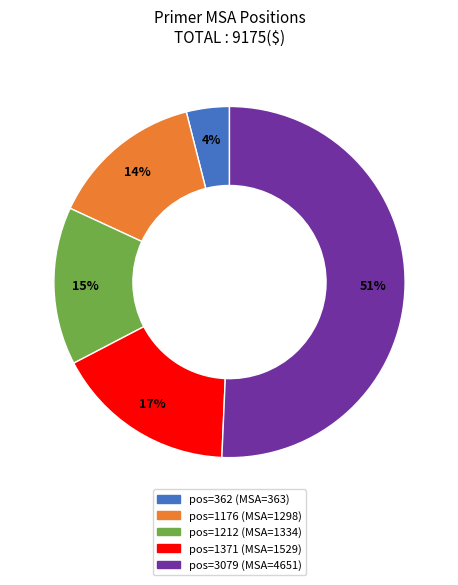

To the nearest percent, what is the difference between the largest and smallest slice percentages?

47%